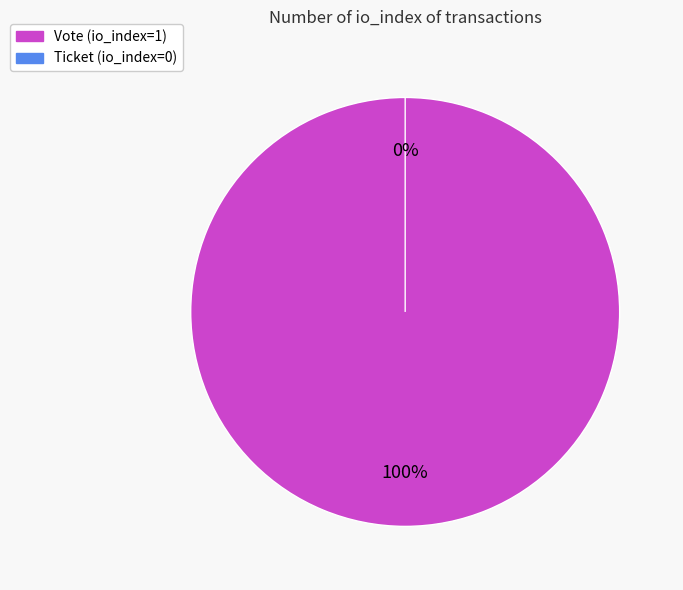

Is it true that Ticket (io_index=0) is 0% of the pie?

True